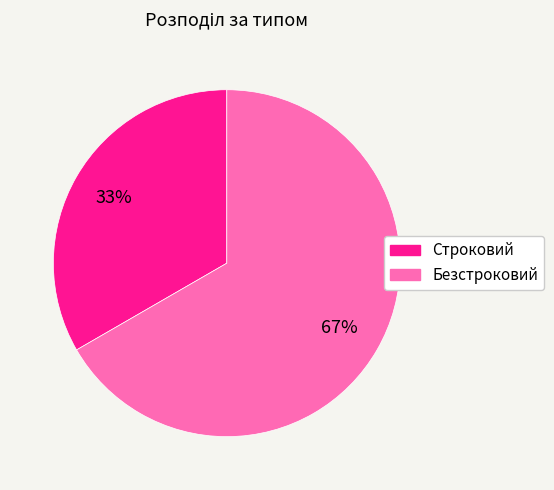

What is the ratio of the value at Строковий to the value at Безстроковий?

0.5